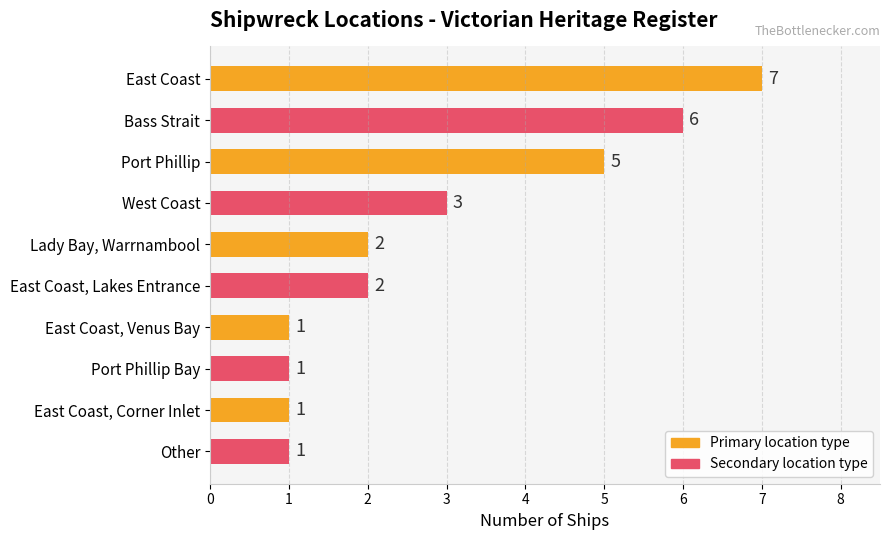

What is the label of the 7th bar from the top?

East Coast, Venus Bay